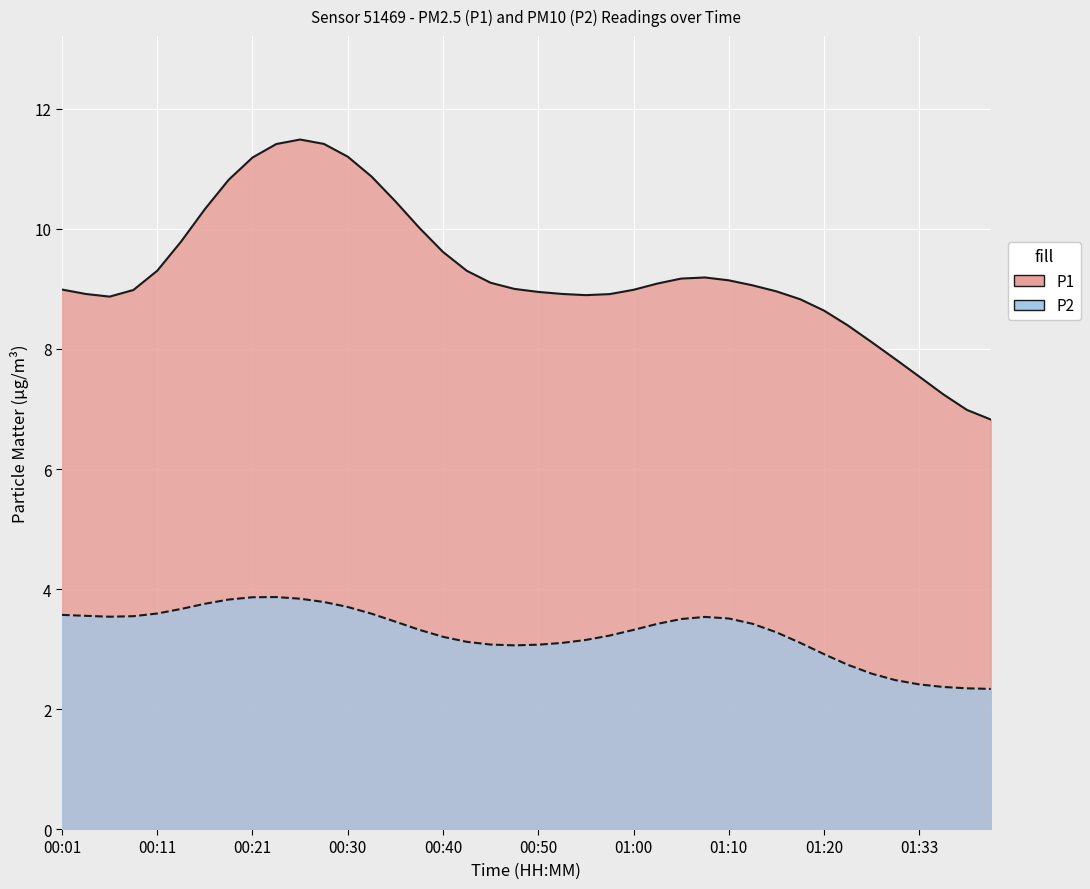

Does the chart display data point markers on the line(s)?

No